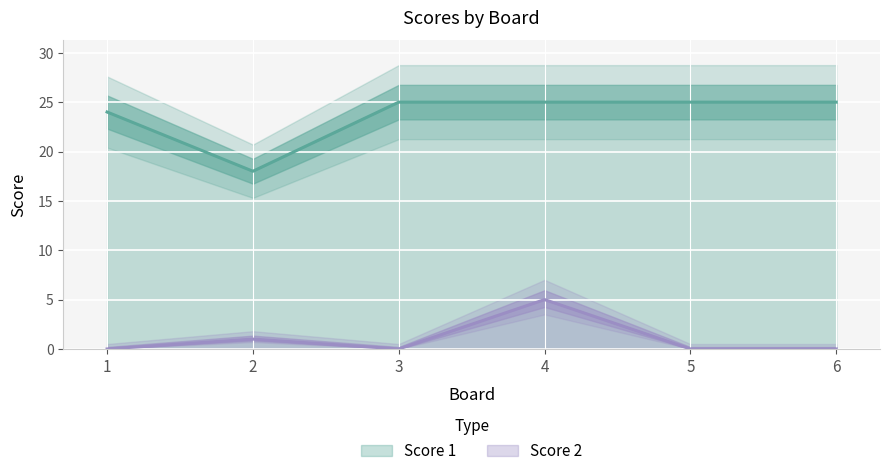

Reading left to right, extract all data points from this chart.

Score 1: 24	18	25	25	25	25
Score 2: 0	1	0	5	0	0